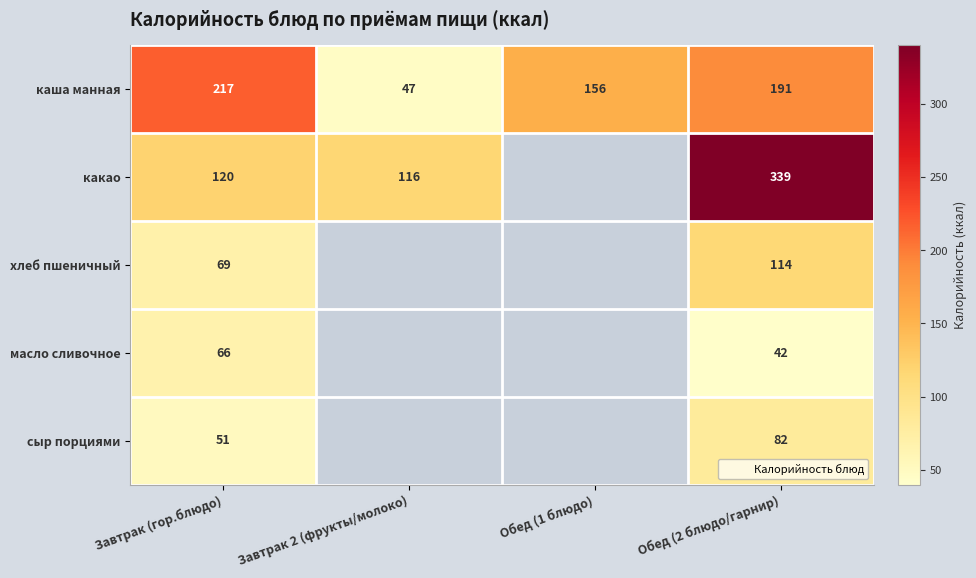

What is the approximate value of хлеб пшеничный at Обед (2 блюдо/гарнир)?

114.0